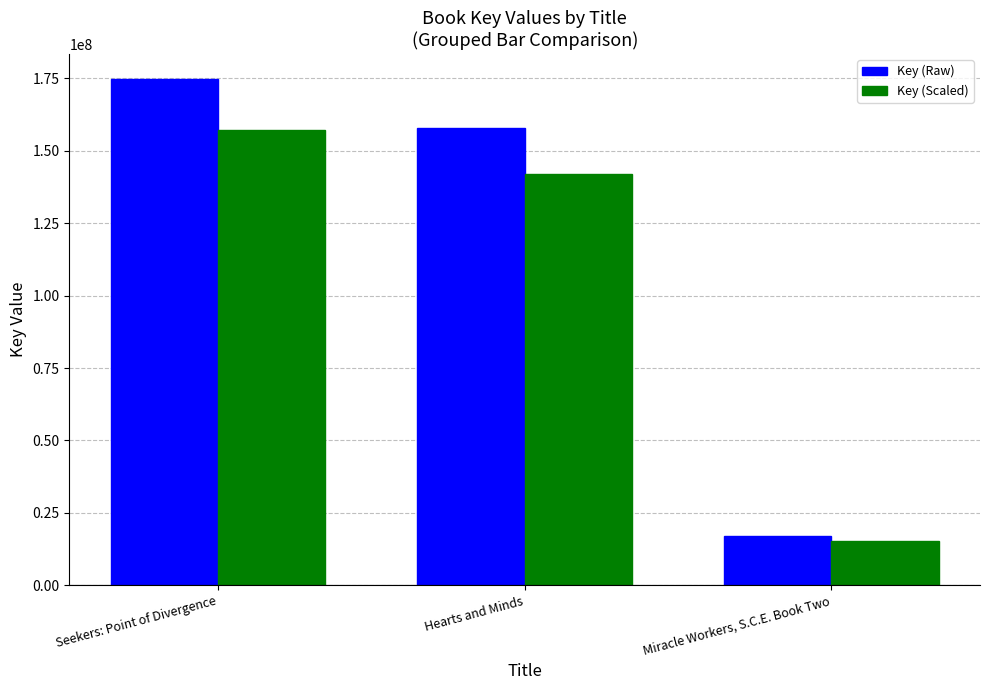

Rank the series by their average value, from lowest to highest.

Key (Scaled), Key (Raw)